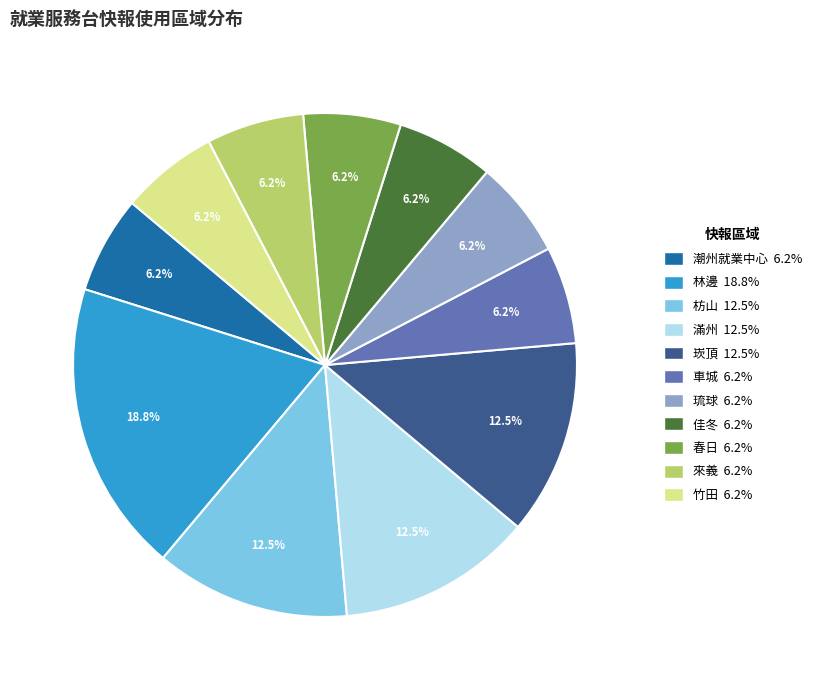

Which slice is the largest?

林邊